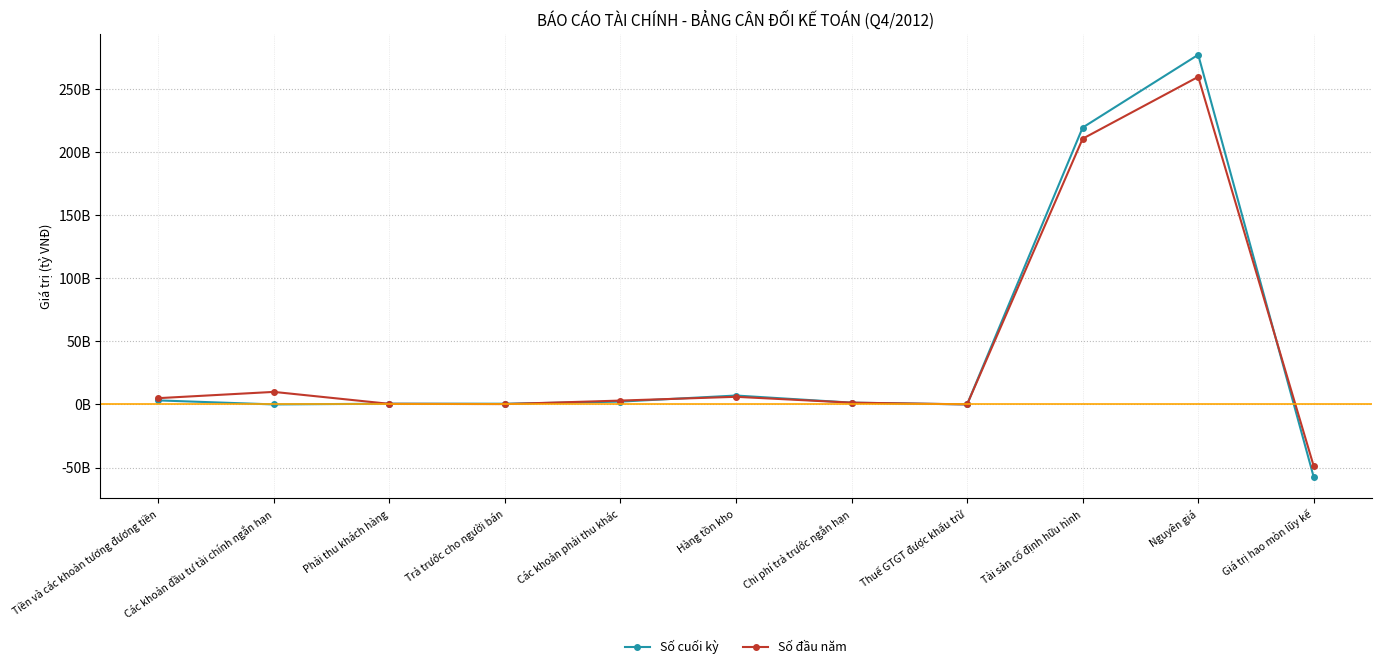

At which category does the chart reach its peak across all series?

Nguyên giá